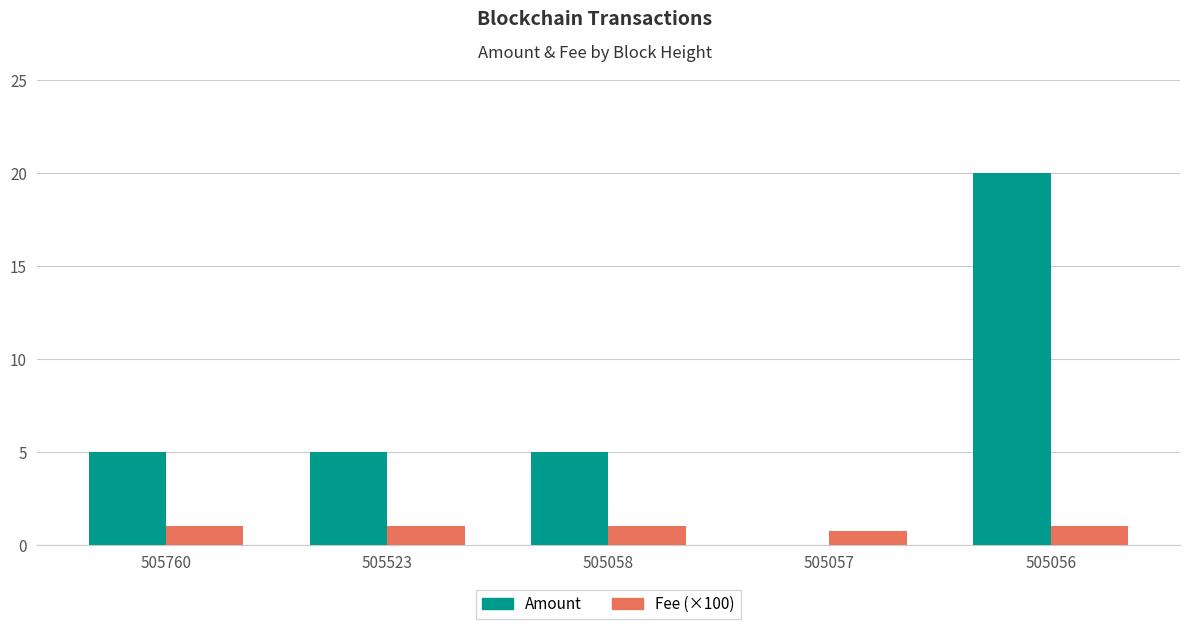

Which series changed the most between 505523 and 505057?

Amount